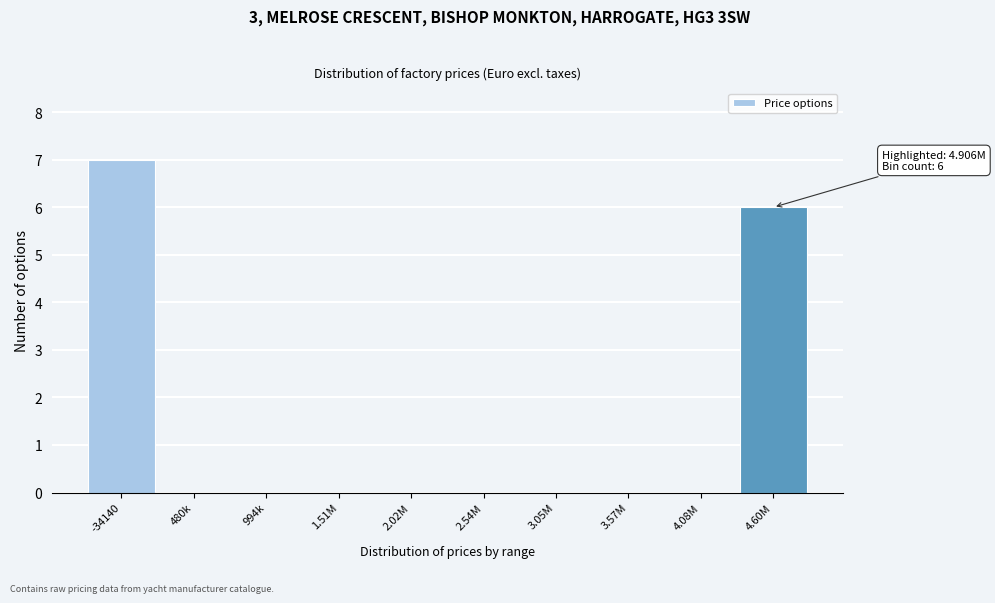

Reading left to right, list all the values displayed in this chart.

-34140=7	480k=0	994k=0	1.51M=0	2.02M=0	2.54M=0	3.05M=0	3.57M=0	4.08M=0	4.60M=6